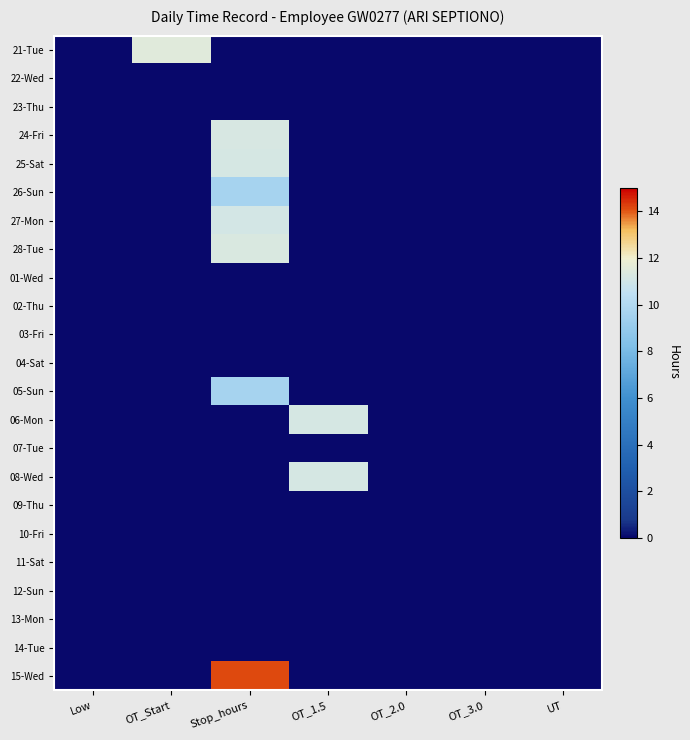

Count the number of categories in the chart.

7